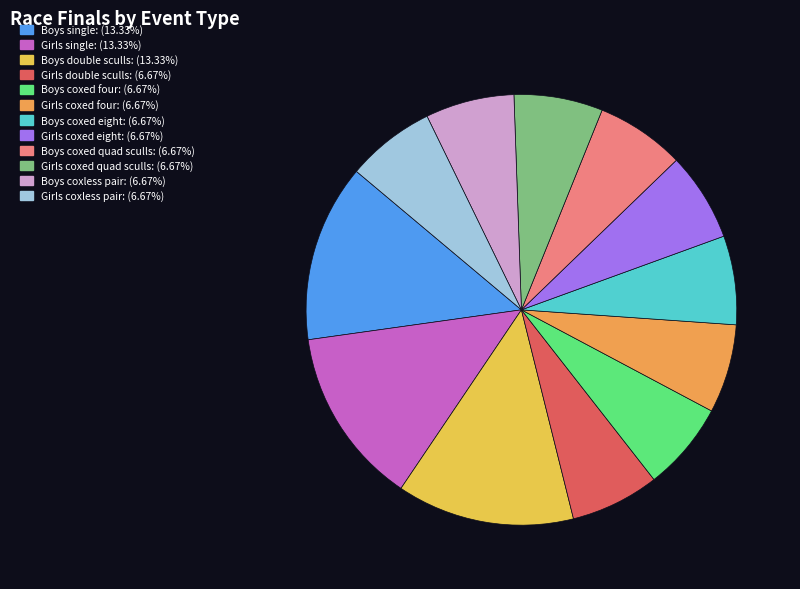

Count the number of slices in the pie.

12